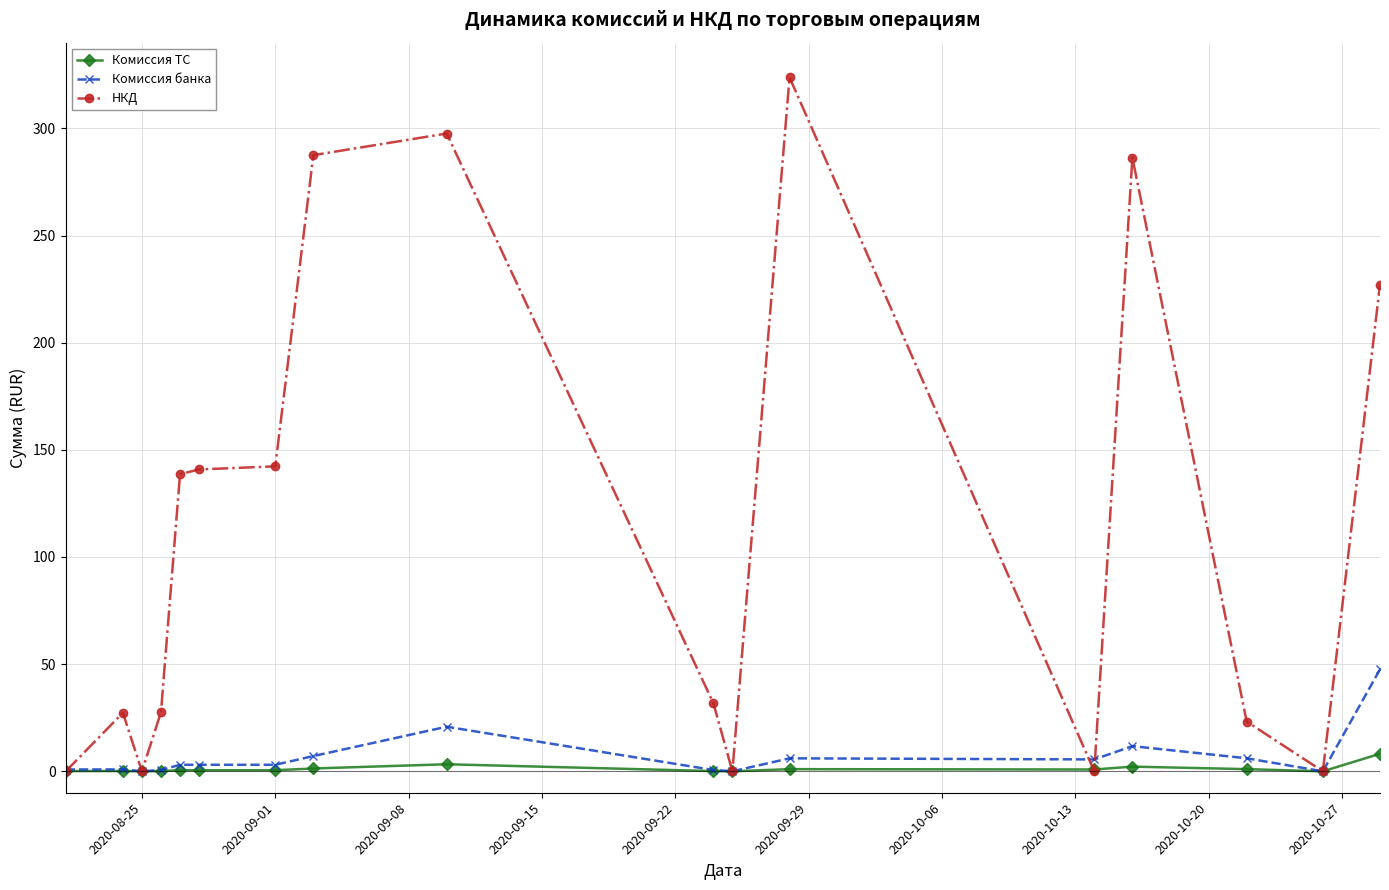

How many data points does each series have?

17